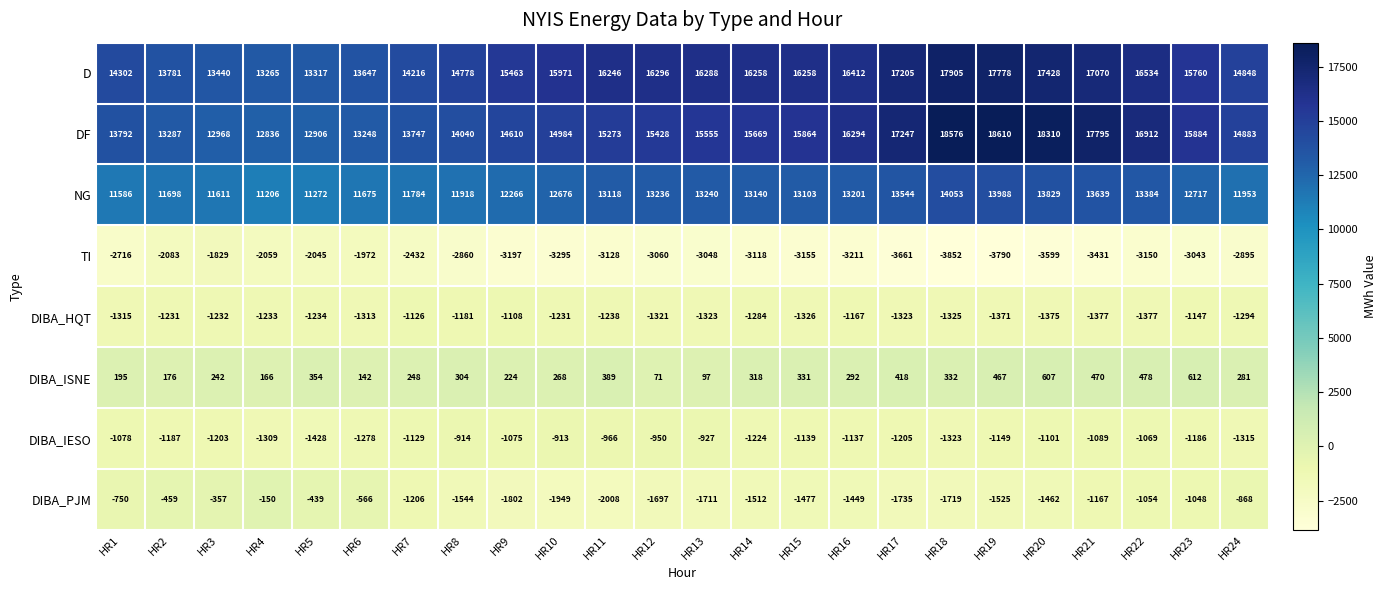

How many data points in DIBA_PJM are above -1449?

11